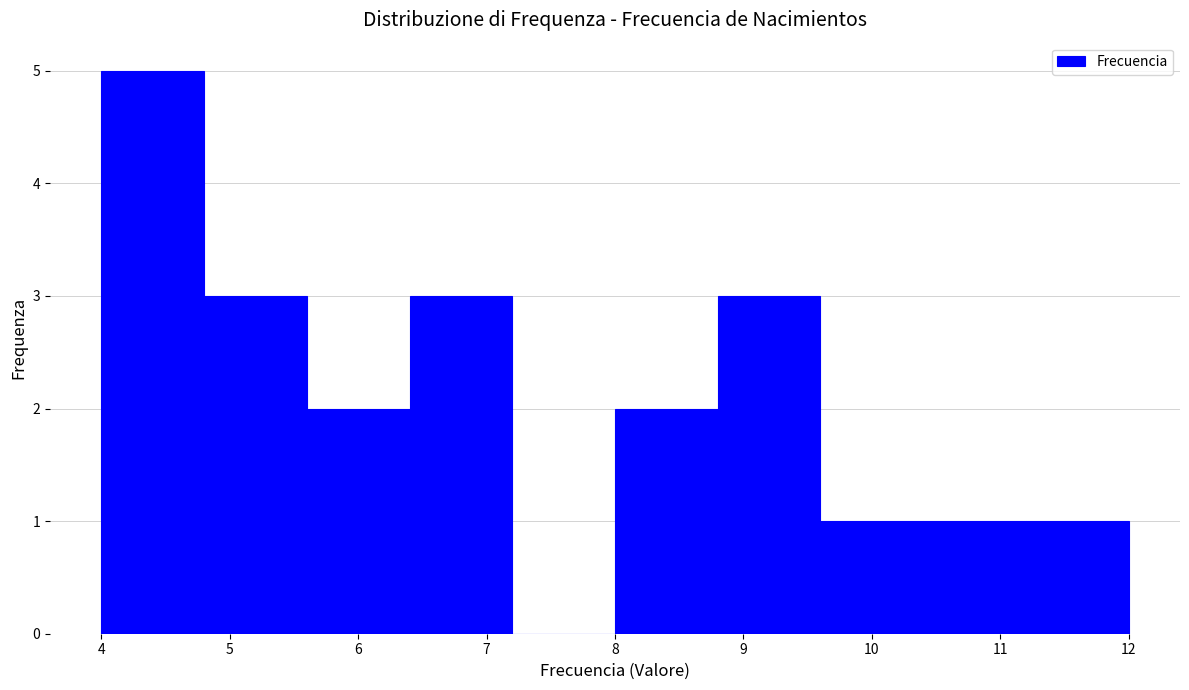

Which range on the x-axis has the tallest bar?

4.0 to 4.8